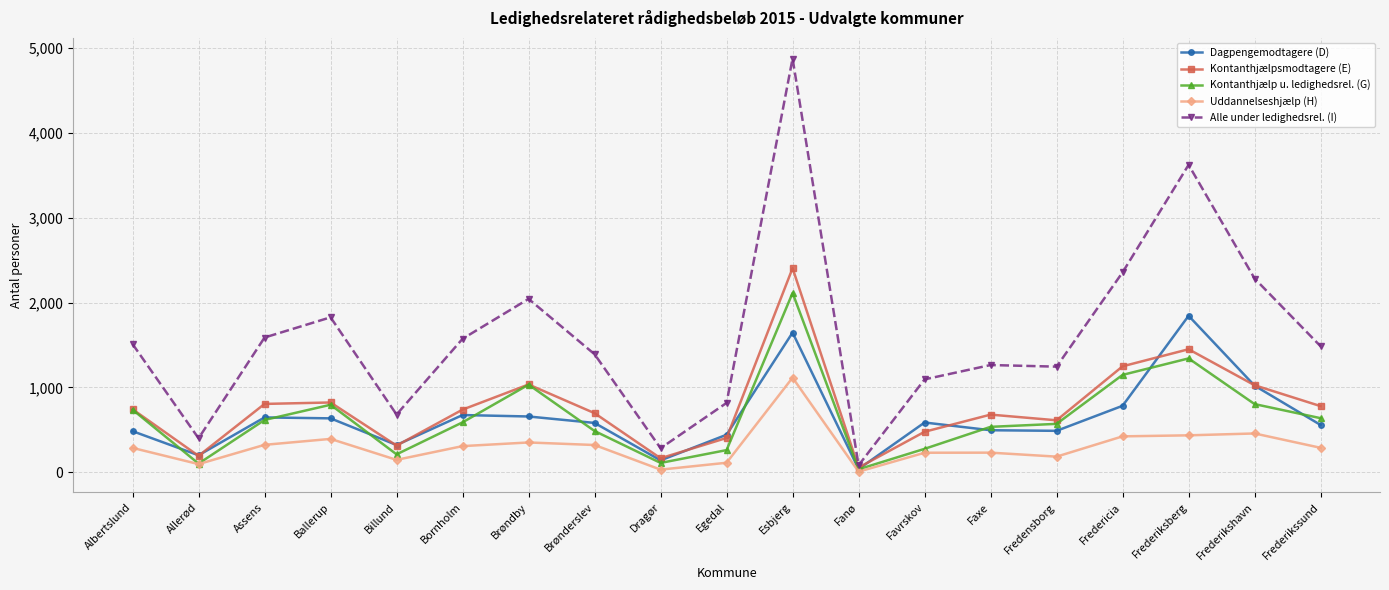

What is the difference between the highest and lowest values at Fredericia?

1932